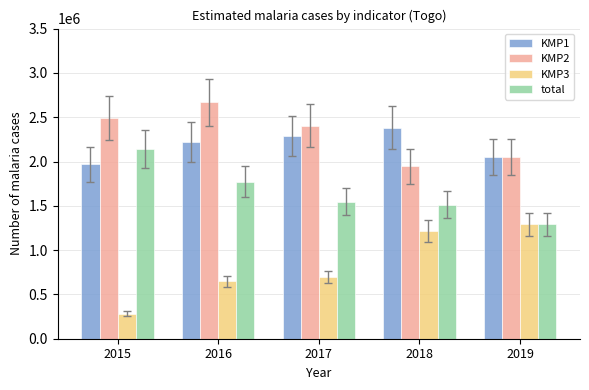

How many distinct data groups are displayed?

4